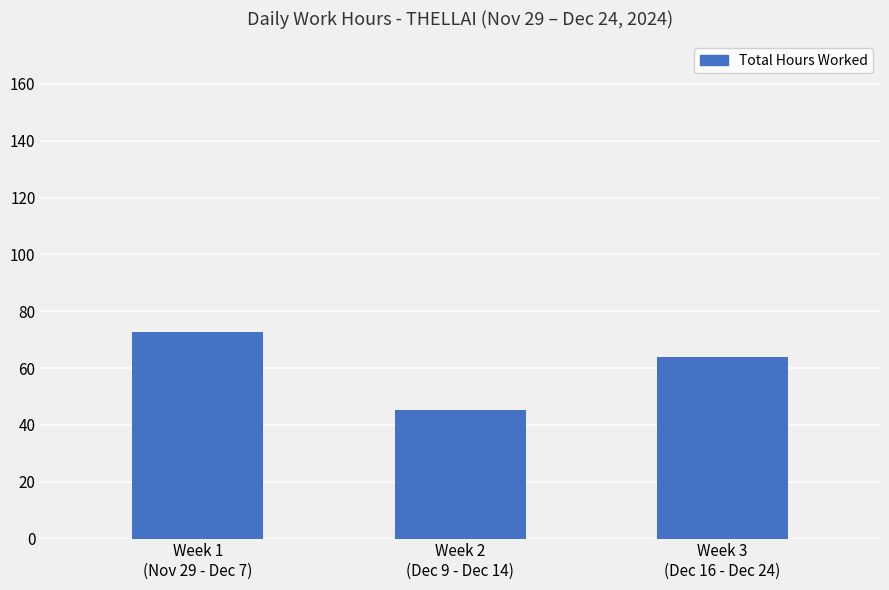

At which category does the chart reach its peak across all series?

Week 1
(Nov 29 - Dec 7)